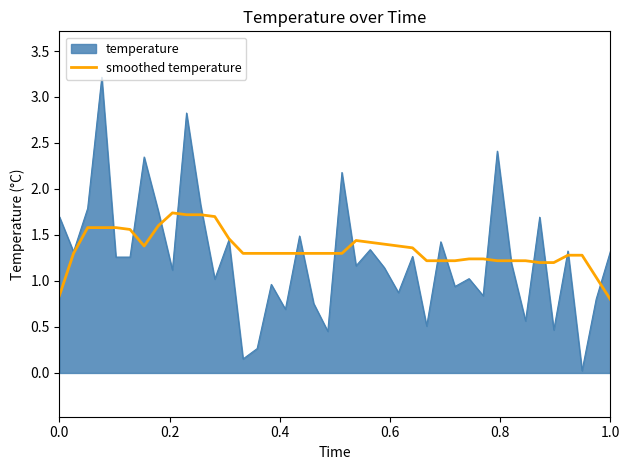

Which series has the largest range (max minus min)?

temperature